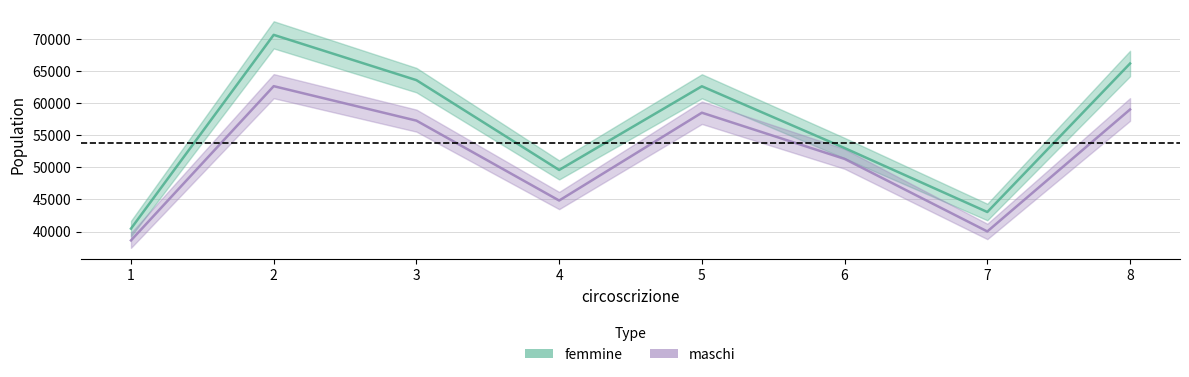

What is the difference between the maximum and minimum values in the maschi series?

24054